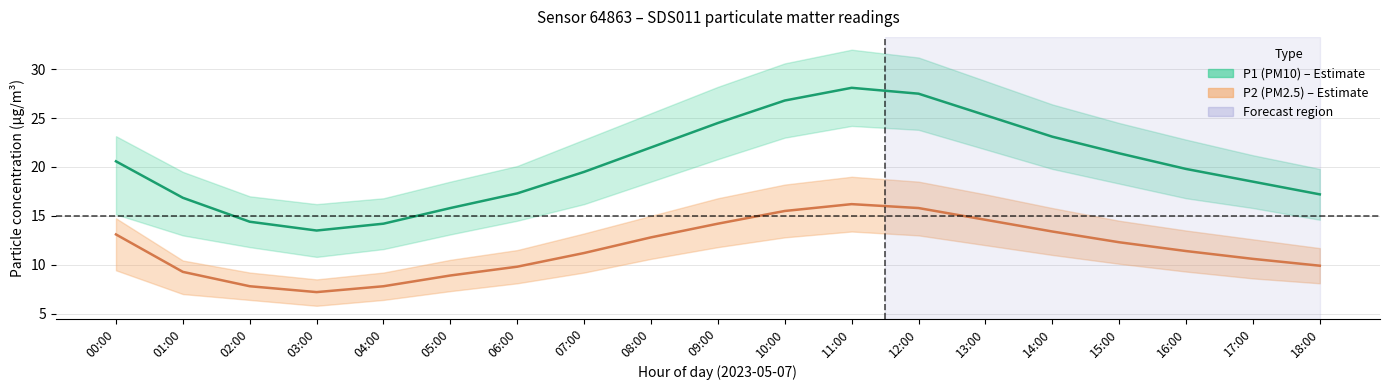

True or false: P2_upper and P2_mean cross at least once.

False